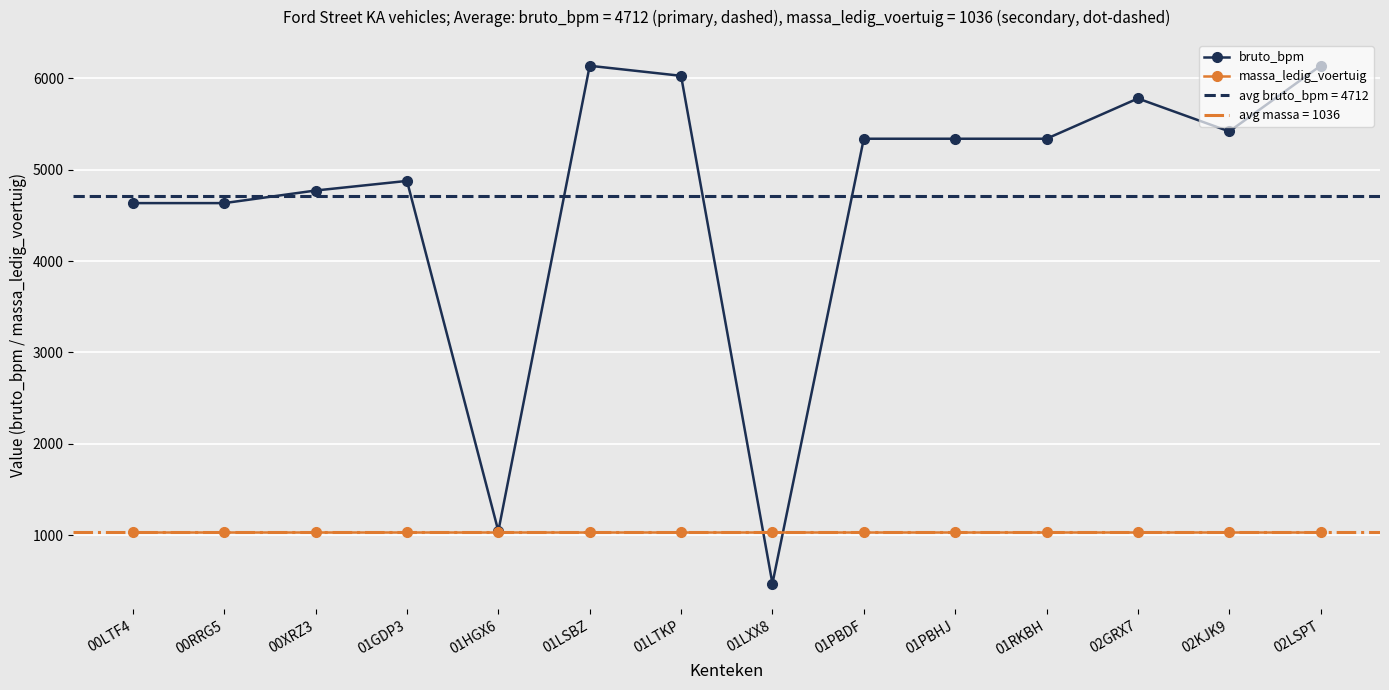

What is the greatest value displayed?

6139